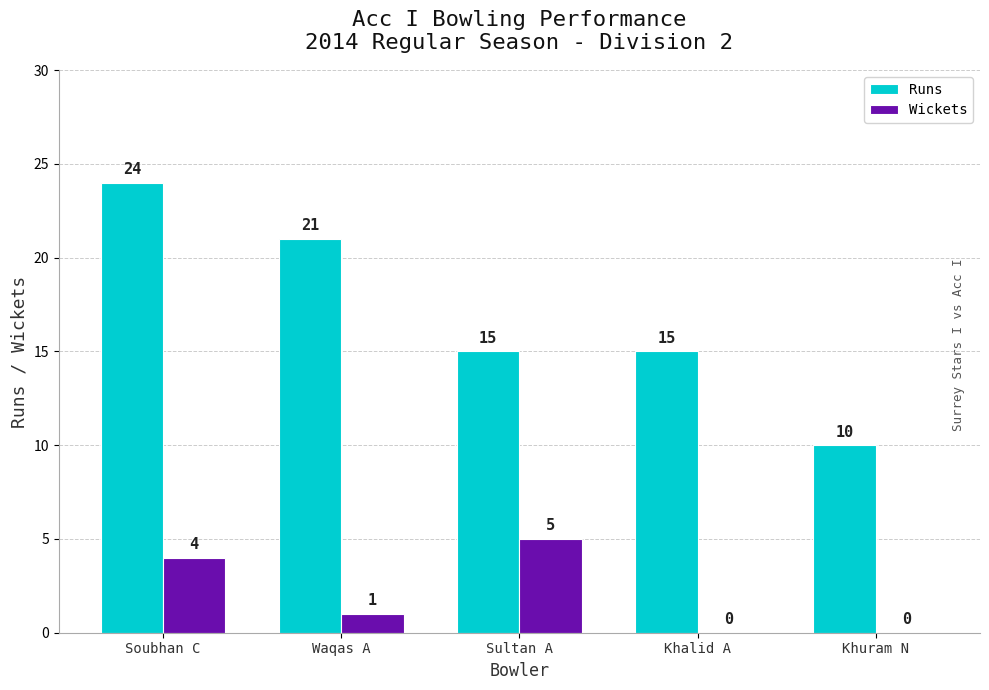

Reading left to right, extract all data points from this chart.

Runs: Soubhan C=24	Waqas A=21	Sultan A=15	Khalid A=15	Khuram N=10
Wickets: Soubhan C=4	Waqas A=1	Sultan A=5	Khalid A=0	Khuram N=0